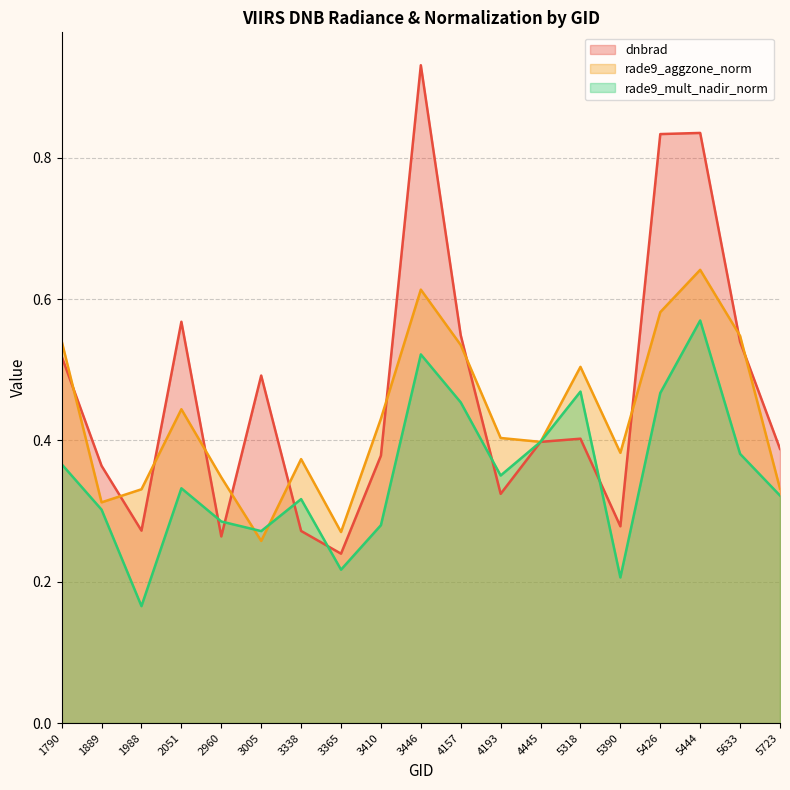

Which series has the widest spread of values?

dnbrad